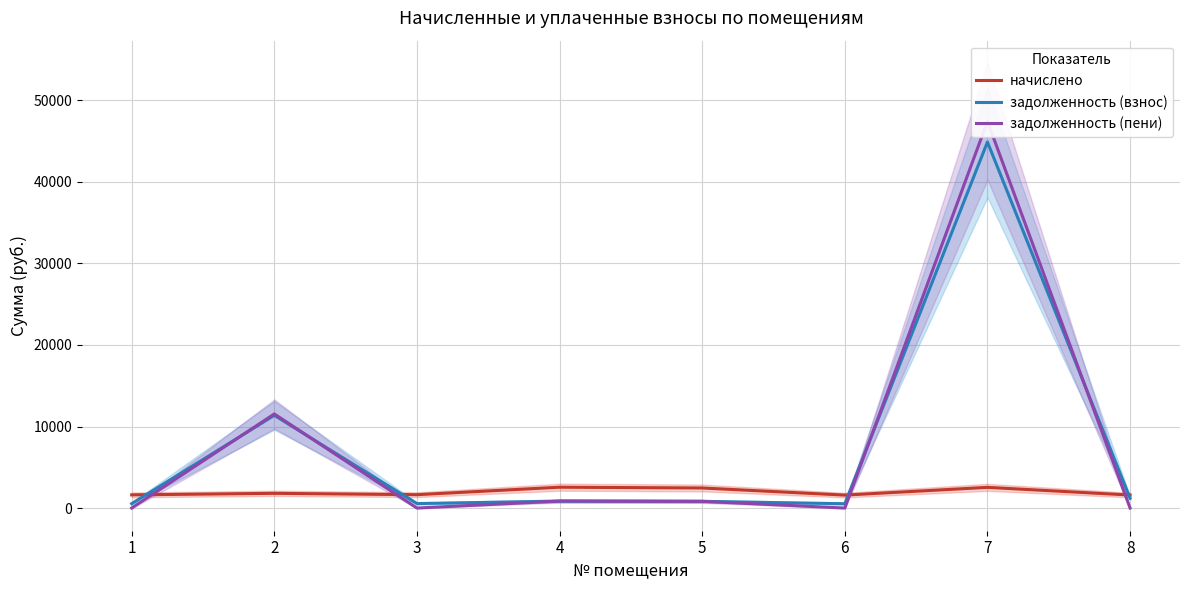

What is the sum of the начислено values at 1 and 4?

4171.9